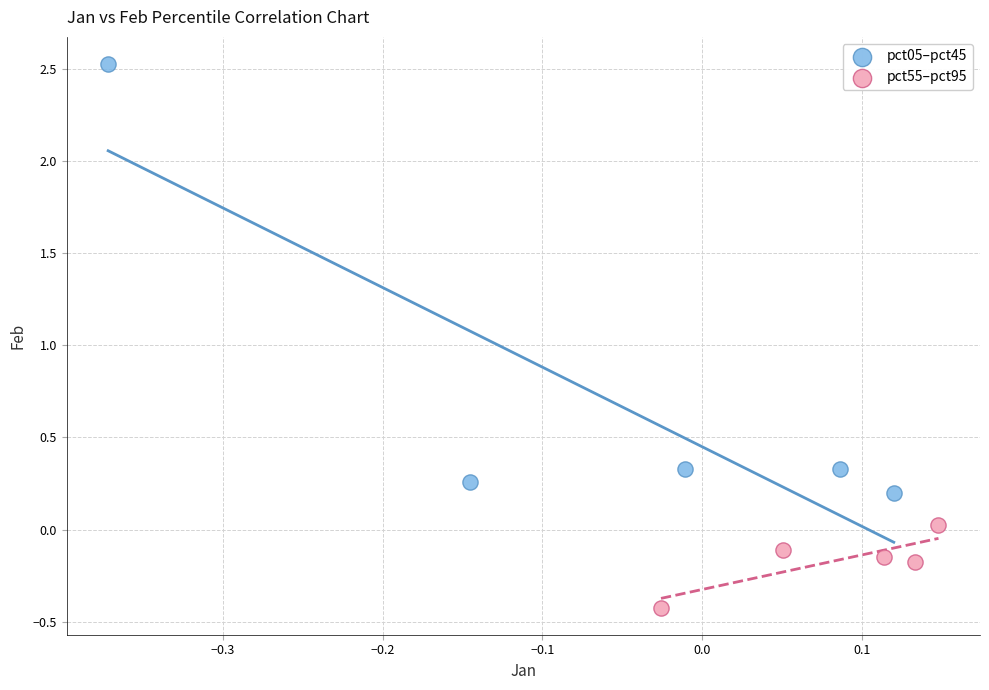

Which series has the largest Y range (max minus min)?

pct05–pct45